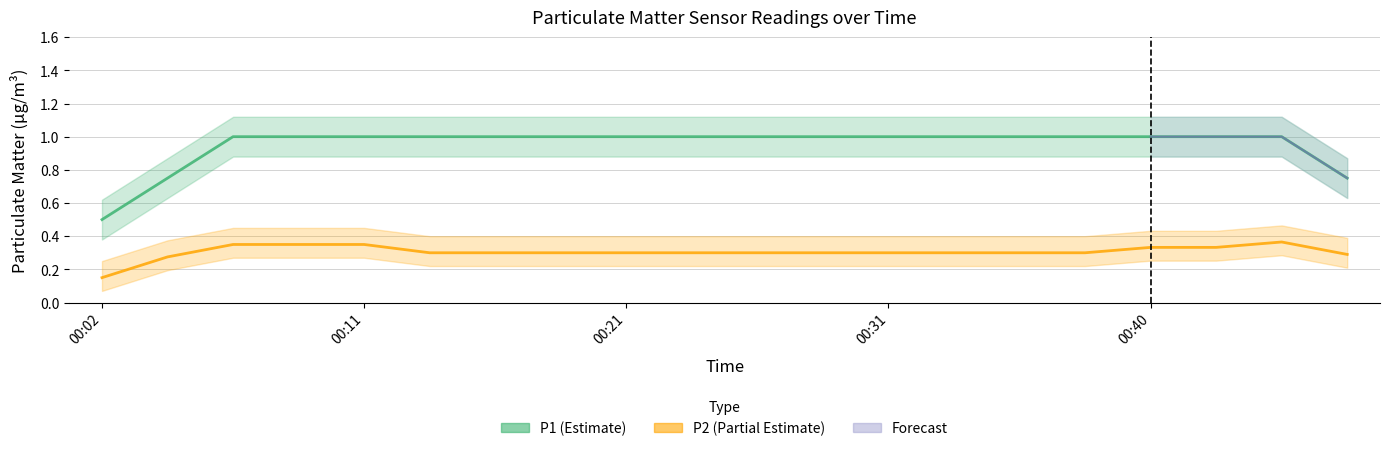

At which category does the chart reach its minimum across all series?

00:02